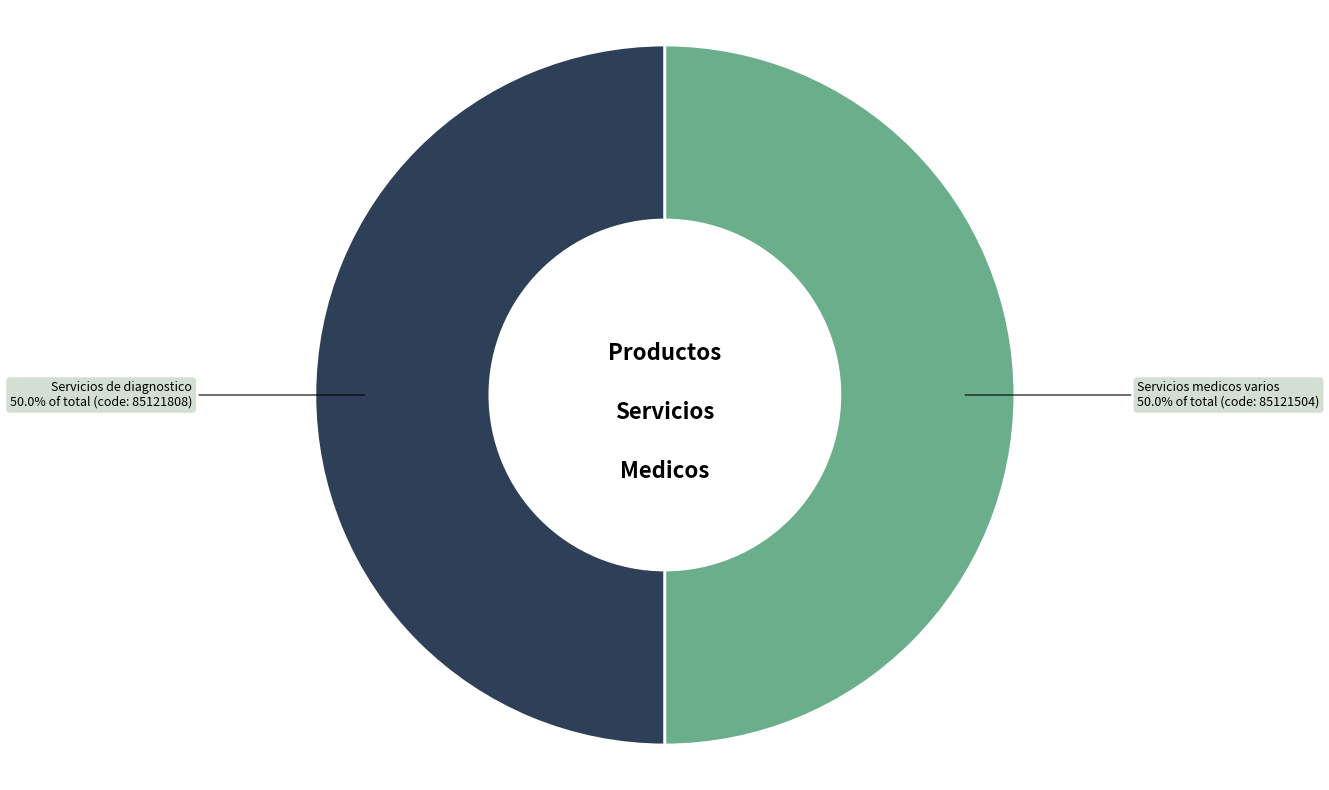

Do Servicios de diagnostico and Servicios medicos varios together represent more than half of the pie?

Yes